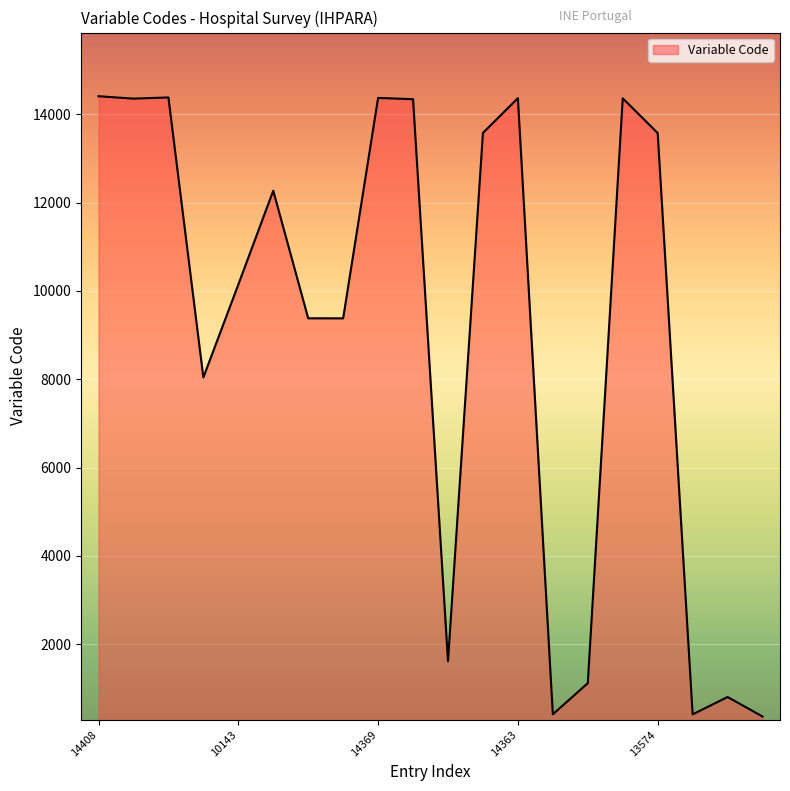

What is the greatest value displayed?

14408